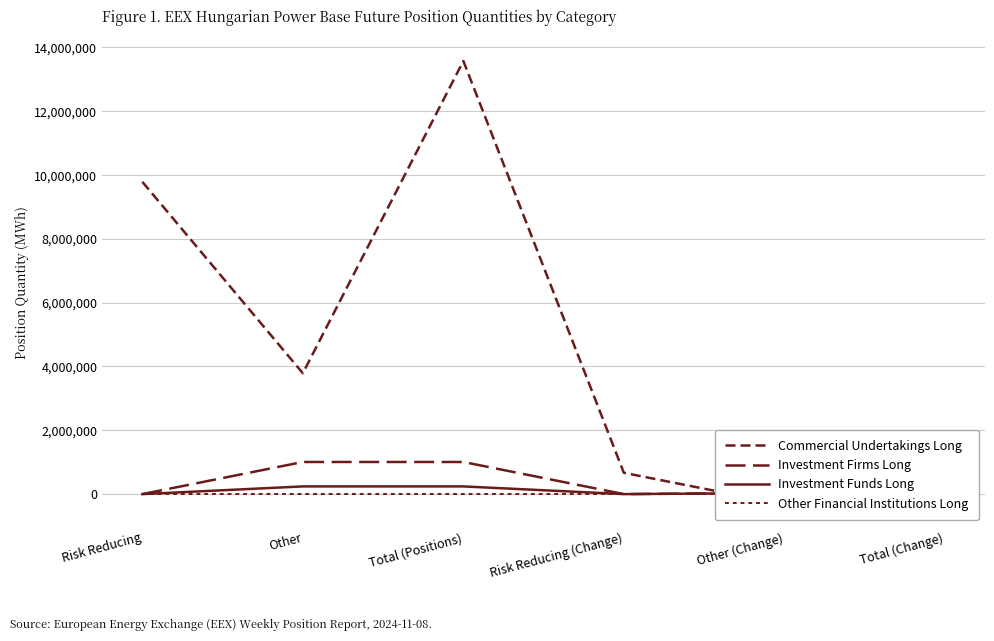

Is it true that Investment Funds Long equals 0 at Risk Reducing?

True